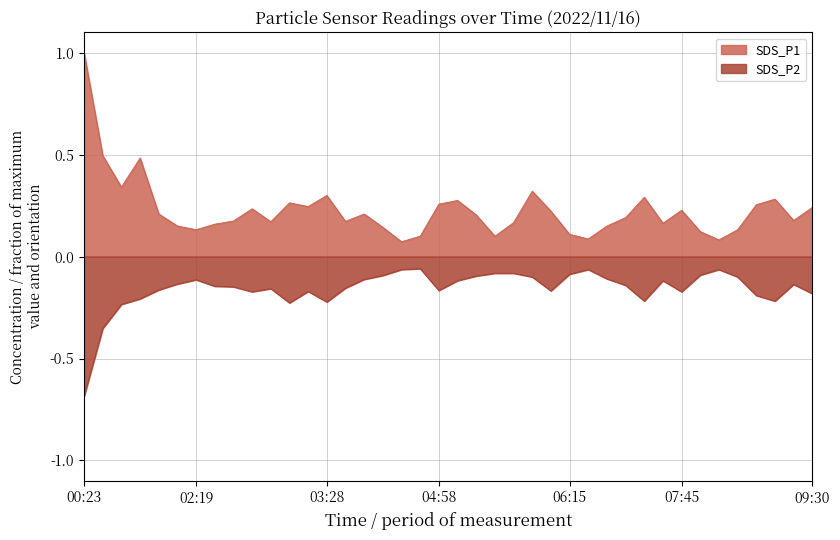

What is the average value of the SDS_P1 series?

0.2